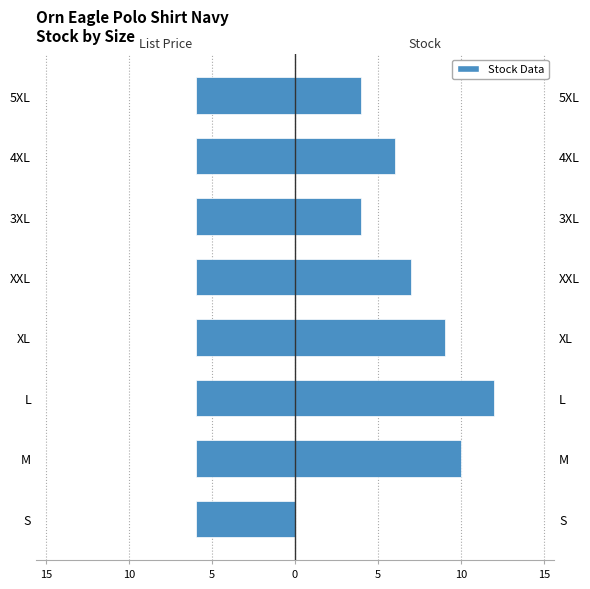

List the series in order of their peak value, highest first.

Stock, List Price